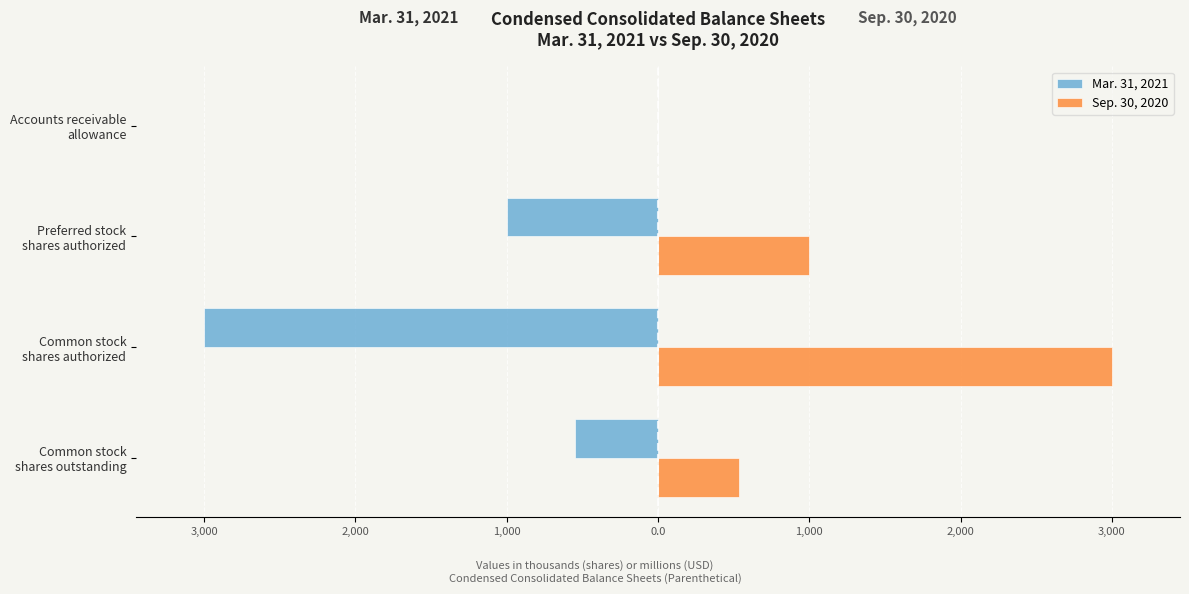

What are all the series names shown in the legend?

Mar. 31, 2021, Sep. 30, 2020